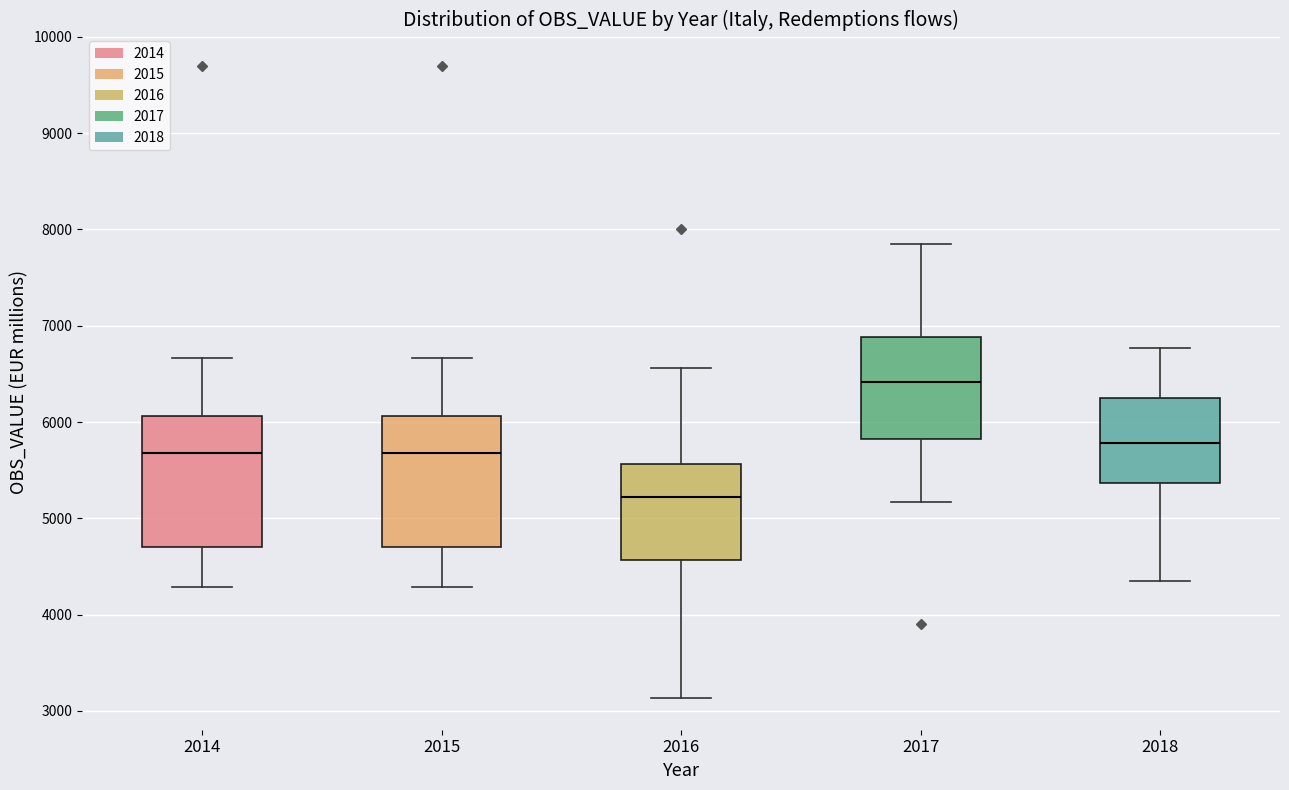

Reading left to right, transcribe this box plot: for each box, give where its median line is, the range the box spans, and where its two whiskers end, as read against the y-axis. The values are not printed on the chart, so give them approximately, as read against the axis.

2014: median 5700, box 4700 to 6100, whiskers 4300 to 6700
2015: median 5700, box 4700 to 6100, whiskers 4300 to 6700
2016: median 5200, box 4600 to 5600, whiskers 3100 to 6600
2017: median 6400, box 5800 to 6900, whiskers 5200 to 7900
2018: median 5800, box 5400 to 6200, whiskers 4300 to 6800